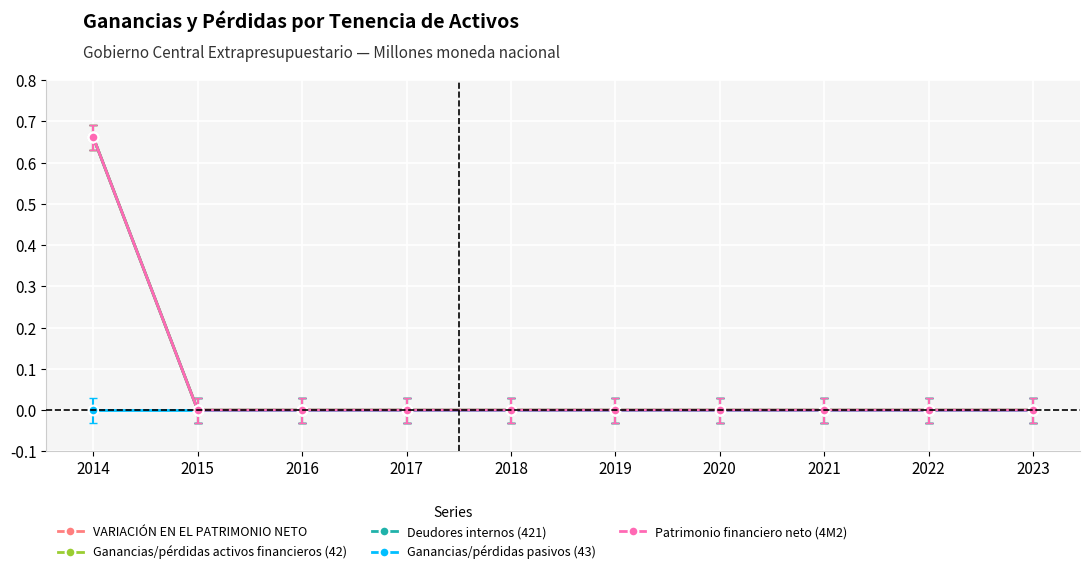

Does the chart have visible grid lines?

Yes